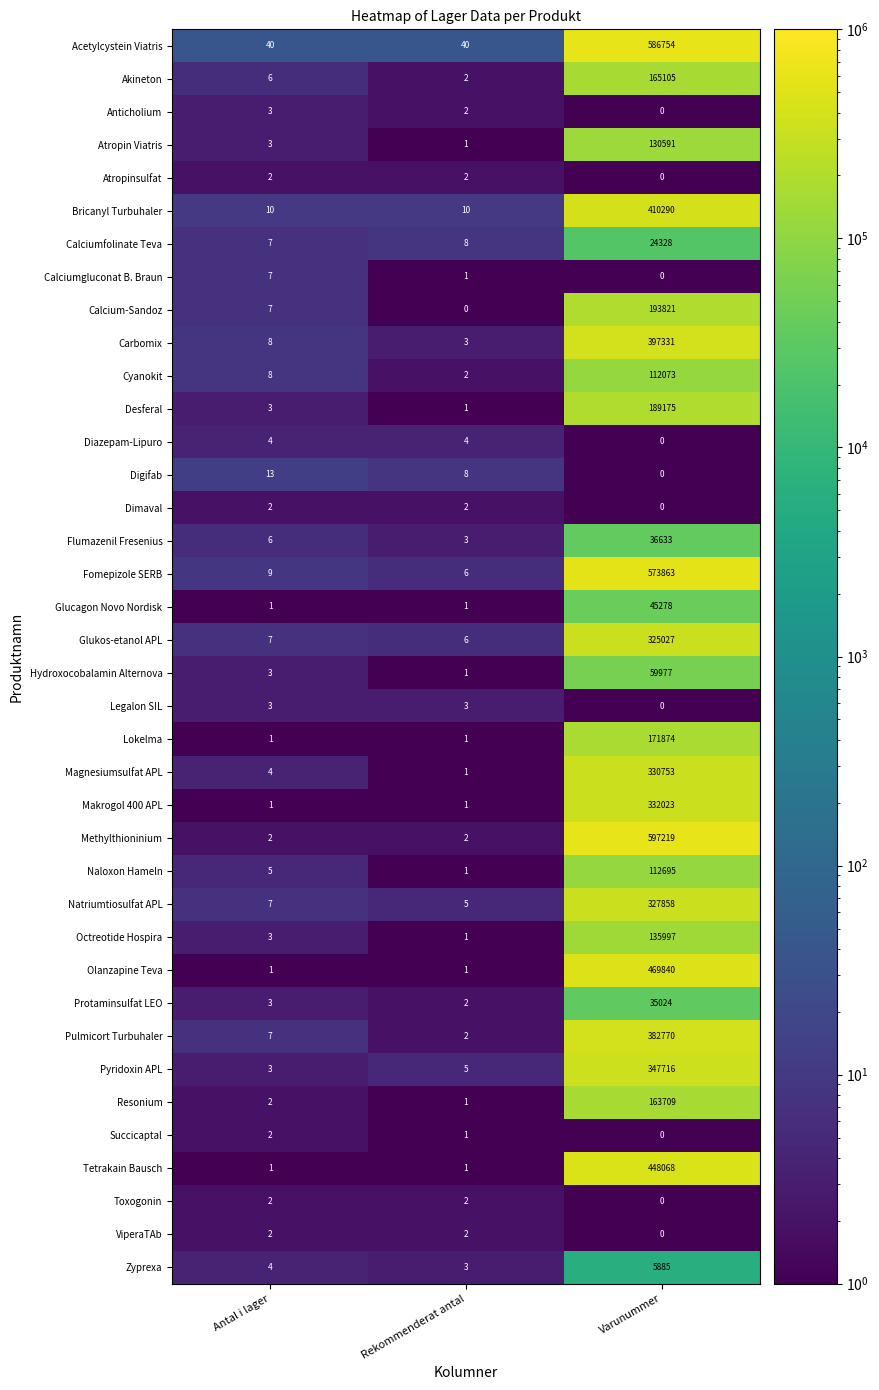

The Calcium-Sandoz series shows 193821 at Varunummer. True or false?

True